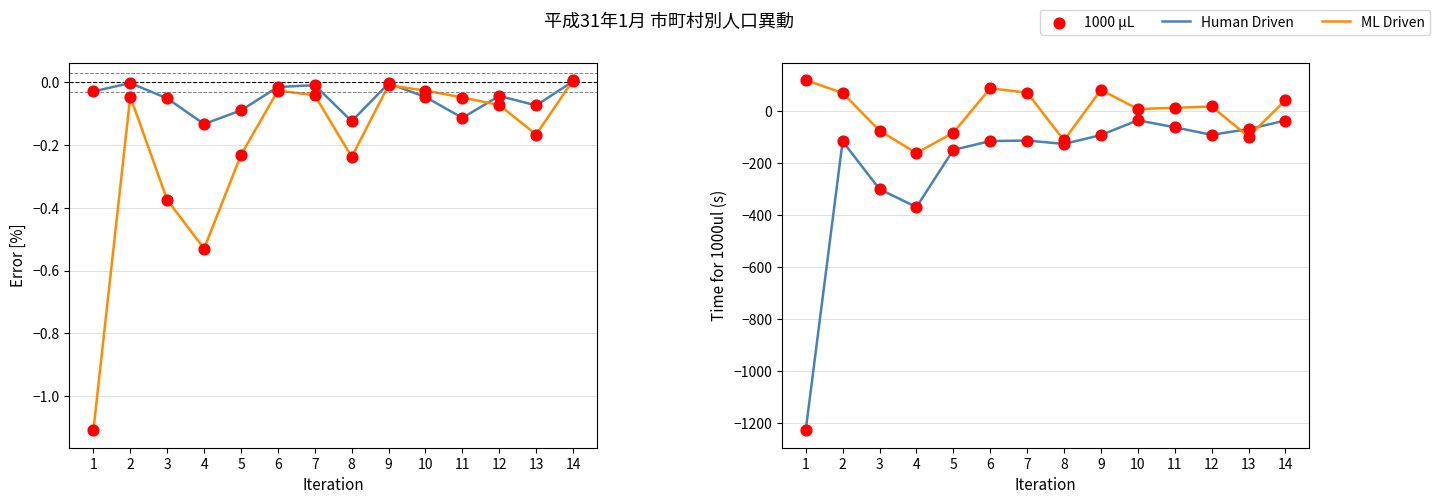

At how many categories does at least one series exceed -820?

14